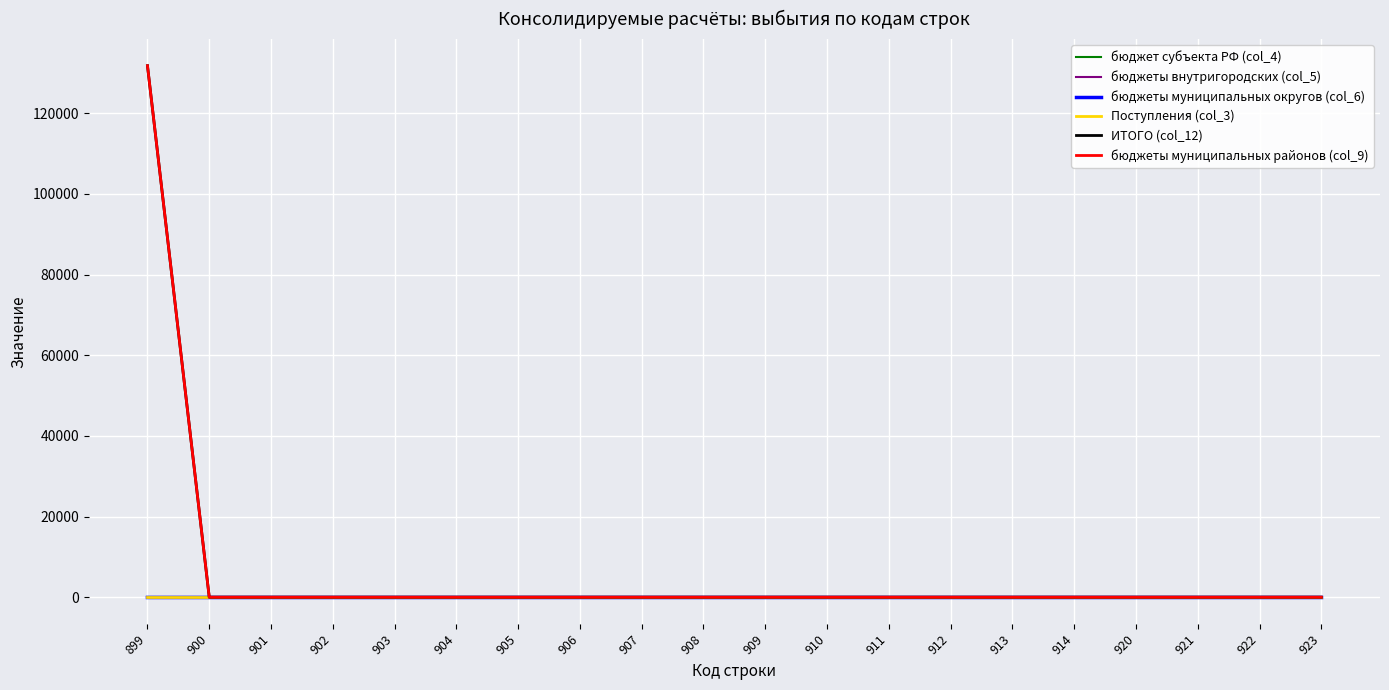

True or false: бюджеты внутригородских (col_5) and Поступления (col_3) intersect in this chart.

False